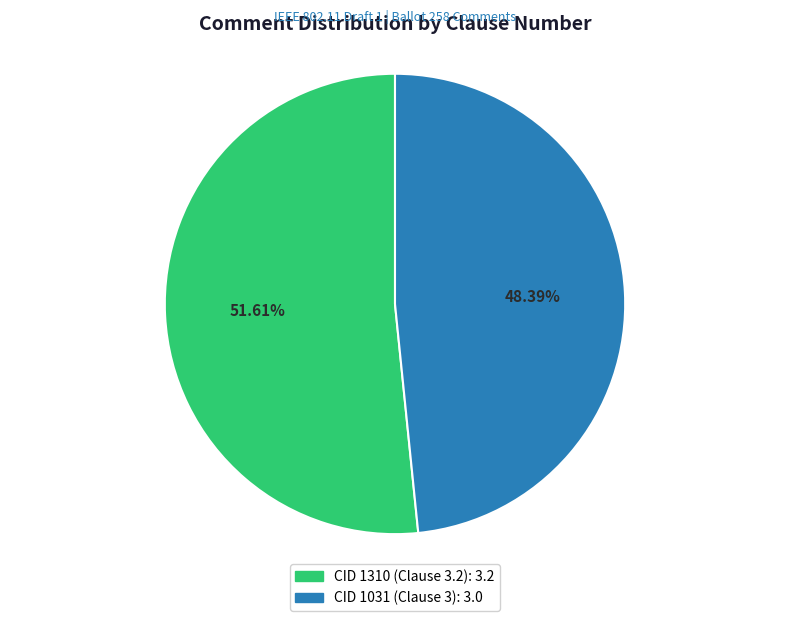

What percentage do CID 1031 (Clause 3) and CID 1310 (Clause 3.2) together represent?

100.0%